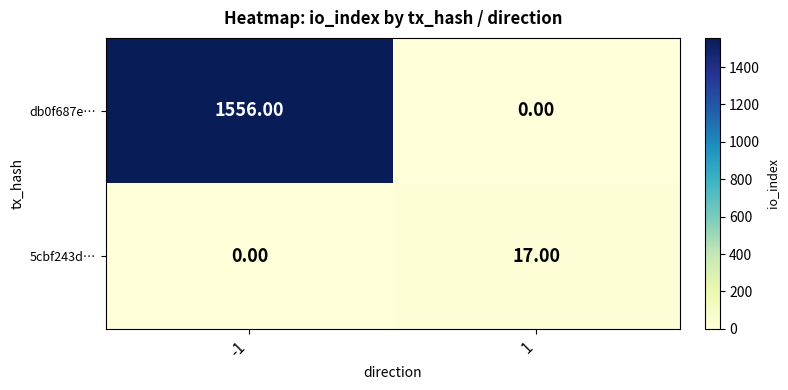

Is the value of db0f687e… at -1 greater than the value of 5cbf243d… at -1?

Yes